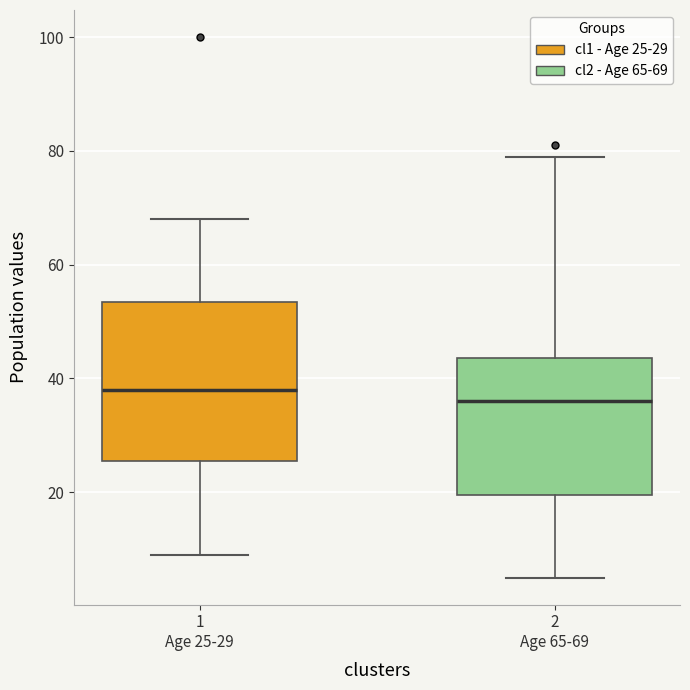

Where does the upper whisker of the box for 1 Age 25-29 end on the y-axis? The values are not printed on the chart, so give them approximately, as read against the axis.

68